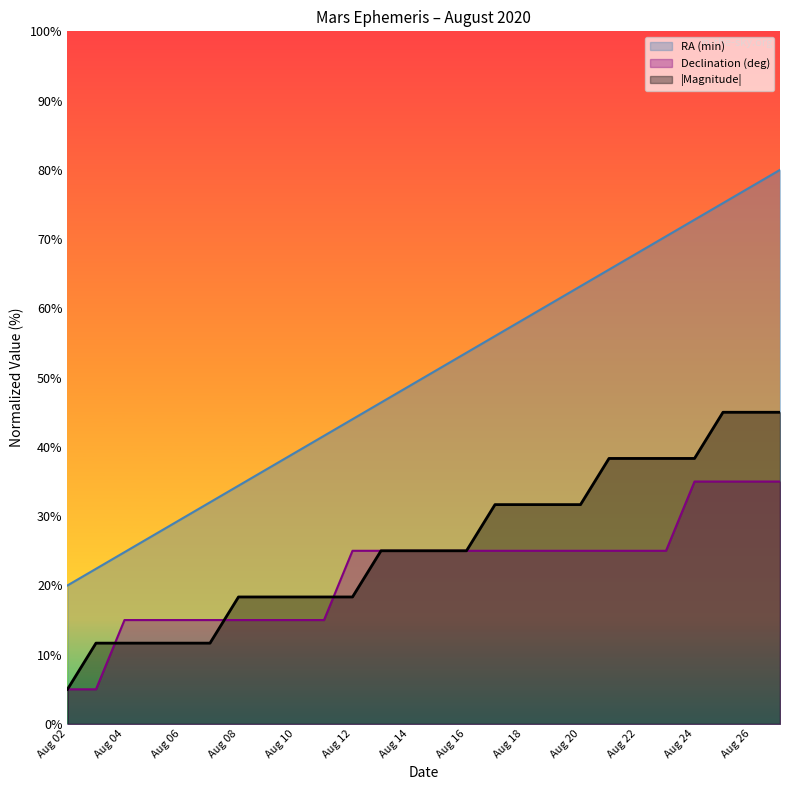

Reading left to right, list all the values displayed in this chart.

Right Ascension (min): 20.0	22.4	24.8	27.2	29.6	32.0	34.4	36.8	39.2	41.6	44.0	46.4	48.8	51.2	53.6	56.0	58.4	60.8	63.2	65.6	68.0	70.4	72.8	75.2	77.6	80.0
Declination (deg): 5.0	5.0	15.0	15.0	15.0	15.0	15.0	15.0	15.0	15.0	25.0	25.0	25.0	25.0	25.0	25.0	25.0	25.0	25.0	25.0	25.0	25.0	35.0	35.0	35.0	35.0
Magnitude: 5.0	11.7	11.7	11.7	11.7	11.7	18.3	18.3	18.3	18.3	18.3	25.0	25.0	25.0	25.0	31.7	31.7	31.7	31.7	38.3	38.3	38.3	38.3	45.0	45.0	45.0